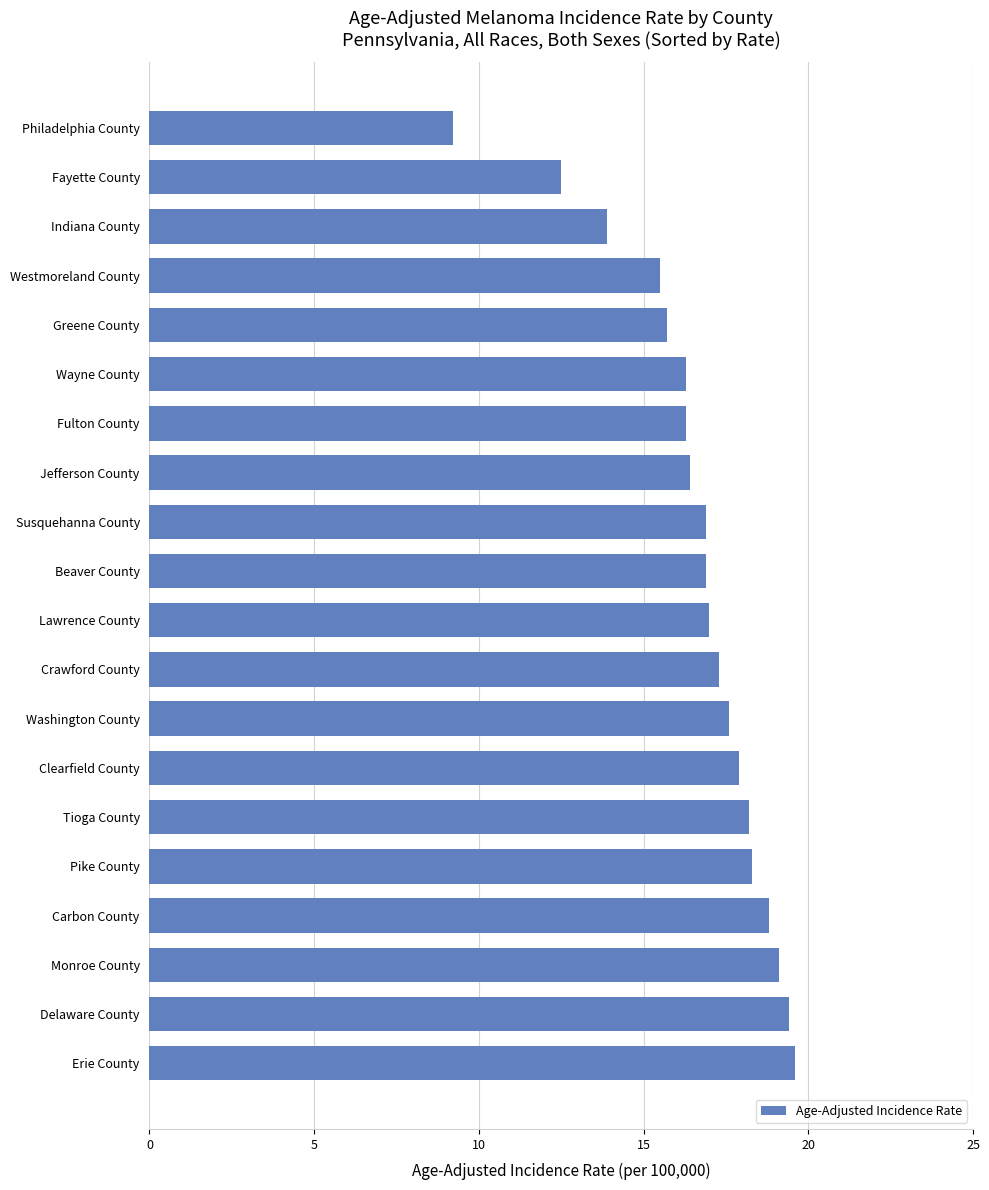

What is the difference between the maximum and second lowest values?

7.1